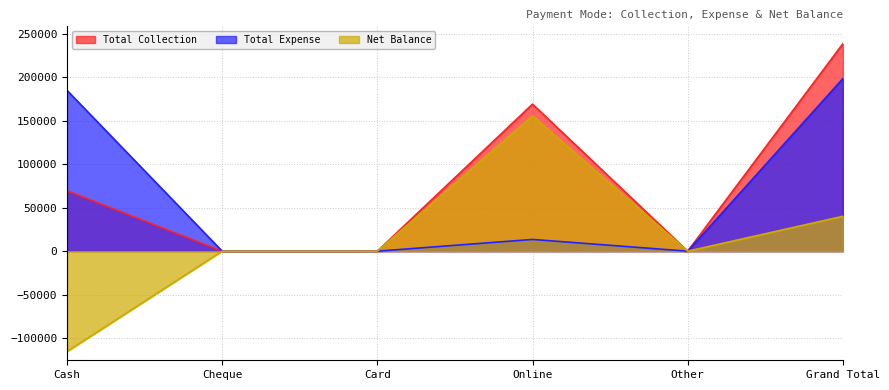

What are all the series names shown in the legend?

Total Collection, Total Expense, Net Balance